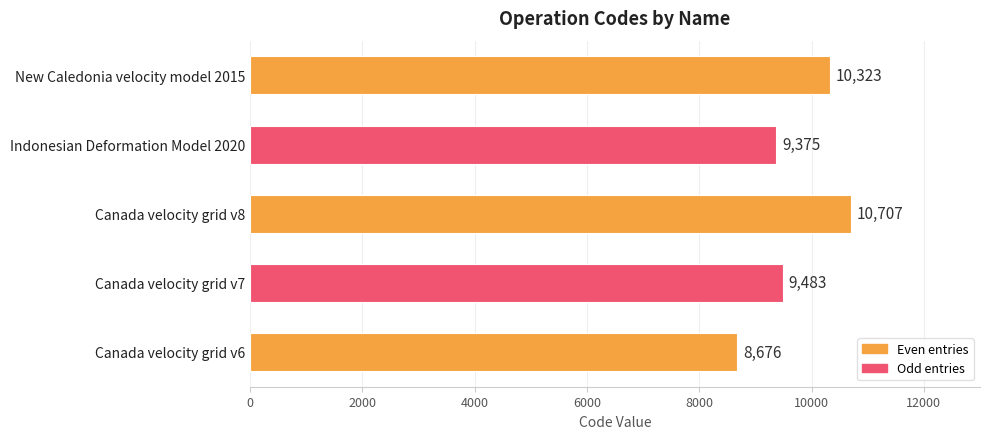

How many bars are there in total?

5